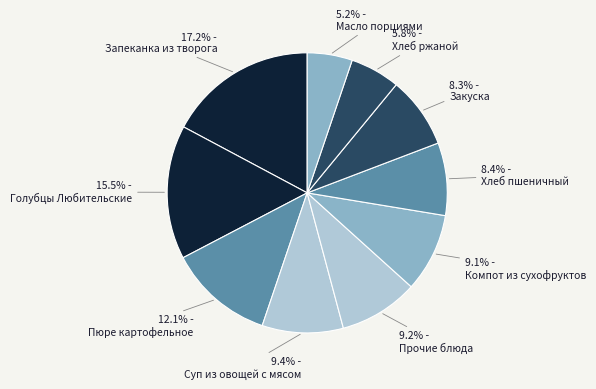

Which category has the biggest portion of the pie?

Запеканка из творога